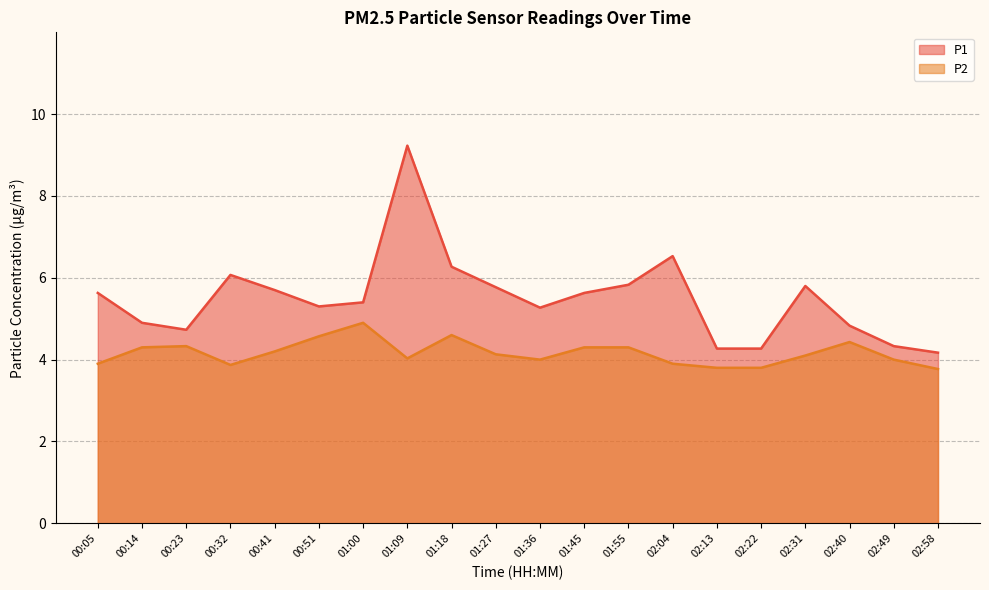

The P1 series shows 10.5 at 01:18. True or false?

False